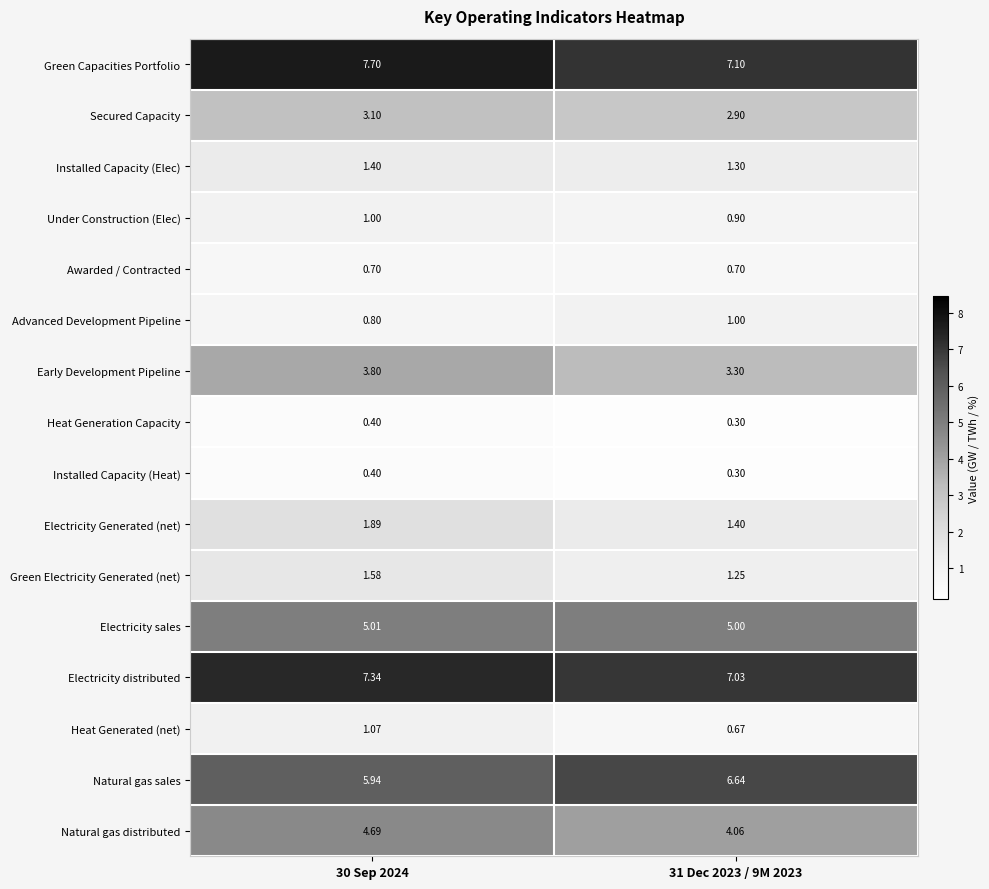

Which series has the largest total across all categories?

Green Capacities Portfolio